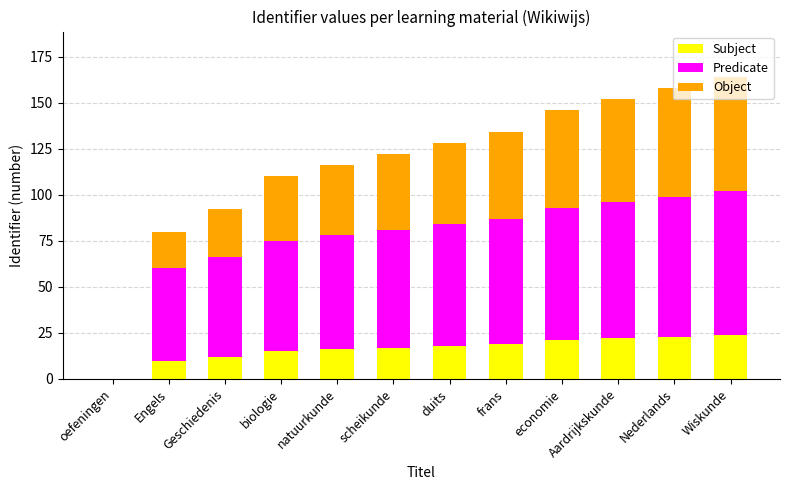

The Subject series shows 6 at scheikunde. True or false?

False